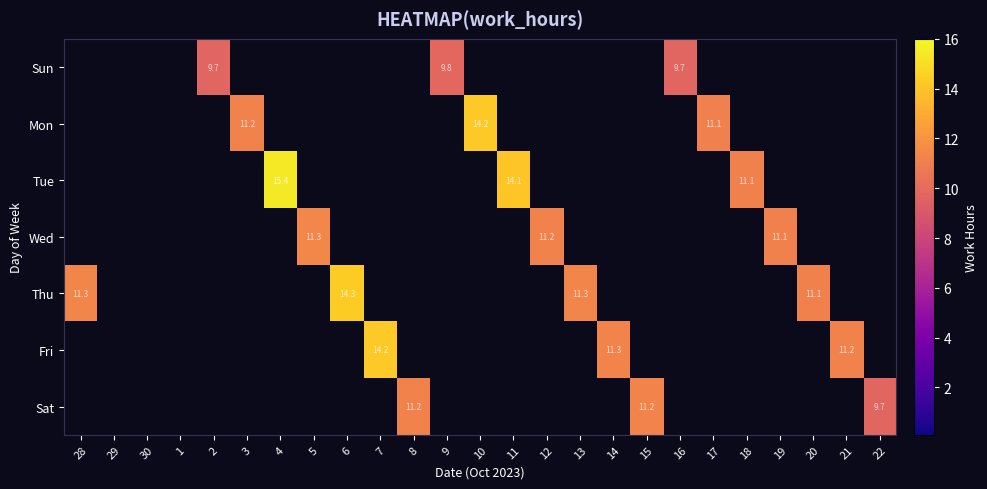

Is it true that Fri equals 6.5 at 14?

False